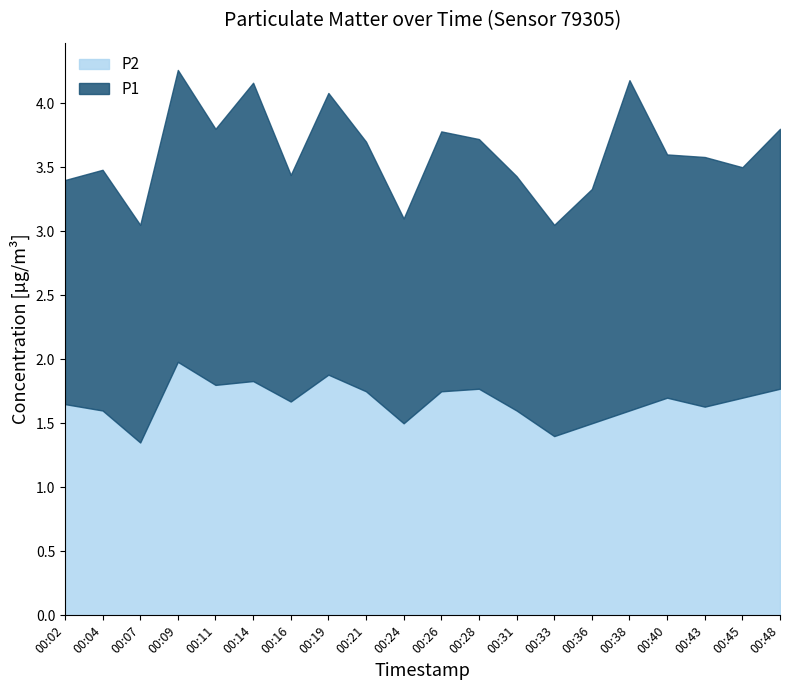

Which category has the lowest value across all series?

00:07